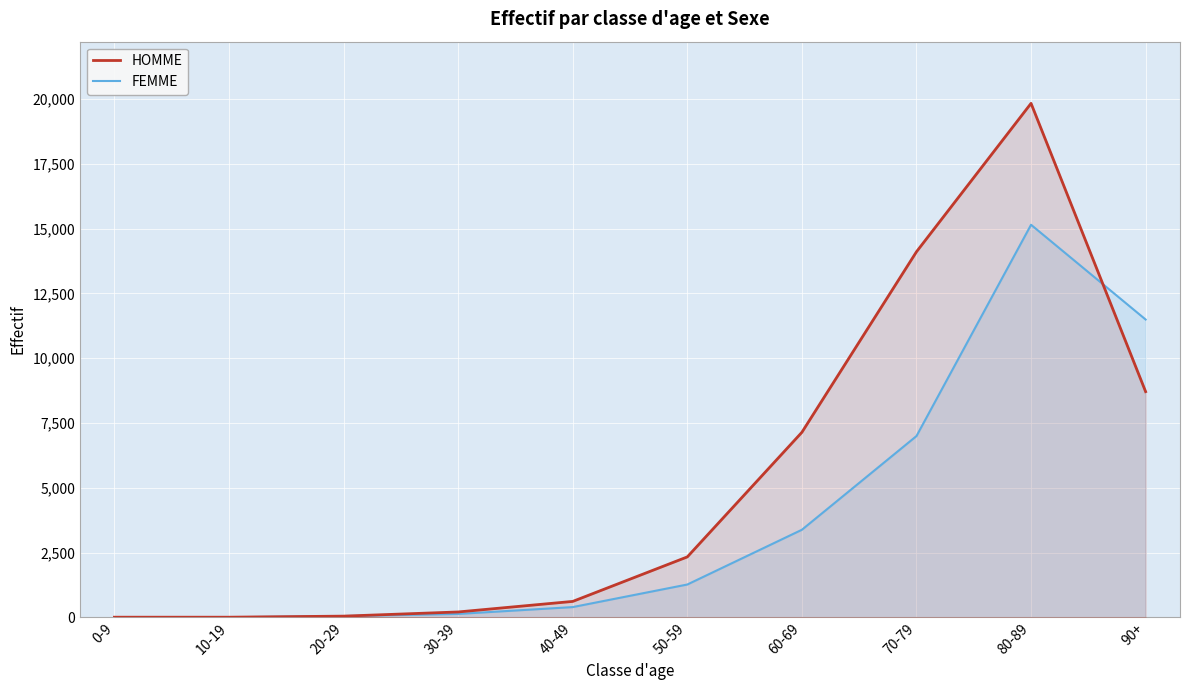

How many data points does each series have?

10